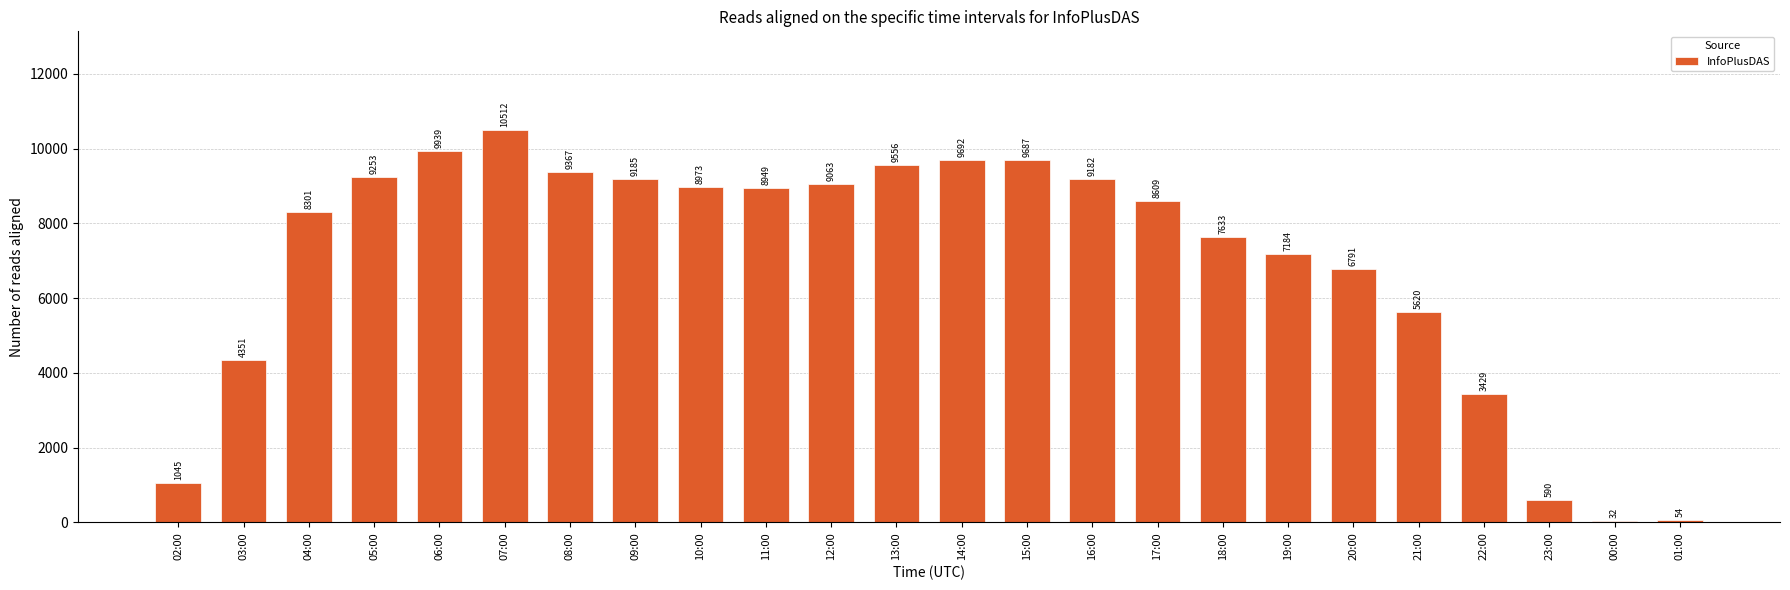

Which has a higher value, 12:00 or 23:00?

12:00